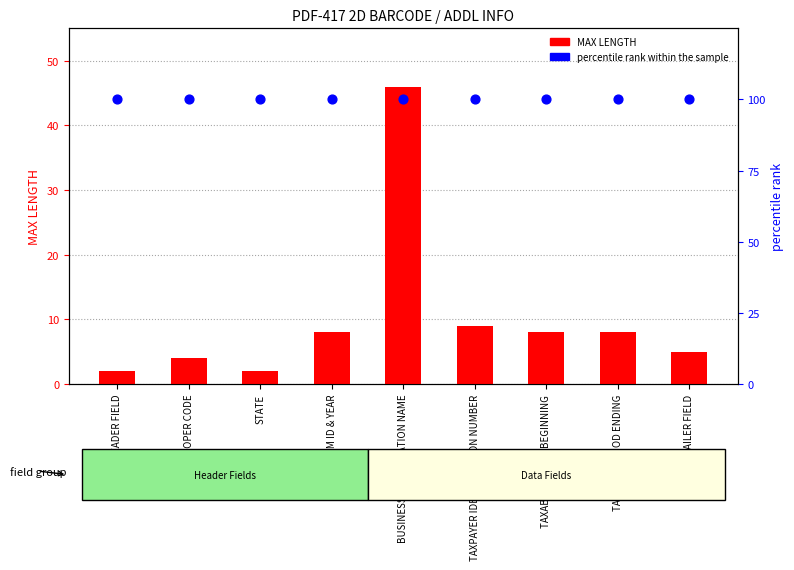

What is the total value across all series at TRAILER FIELD?

105